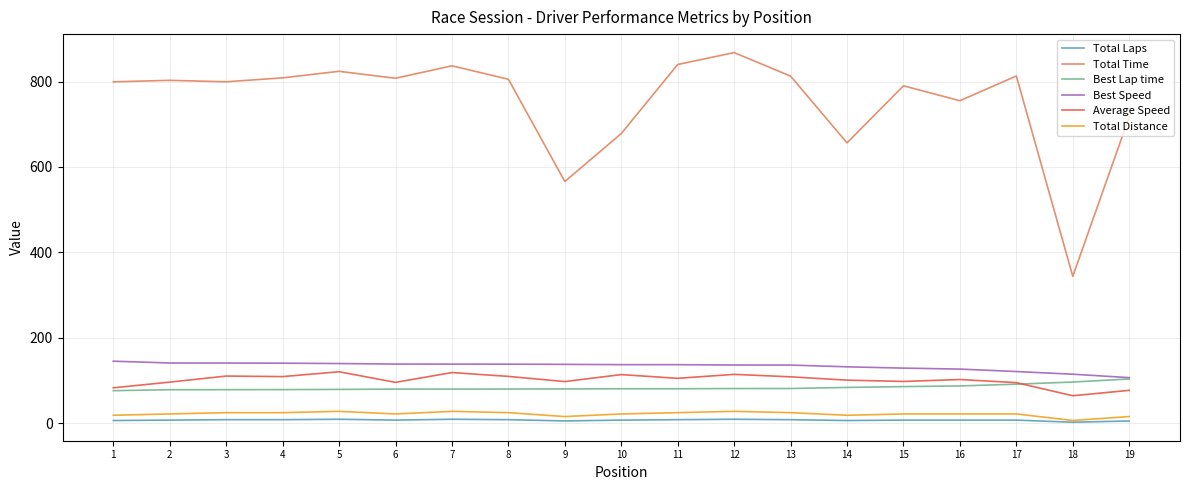

Which series has the largest total across all categories?

Total Time